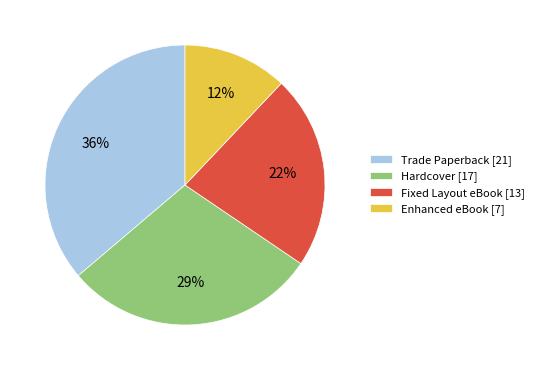

Count the number of slices in the pie.

4